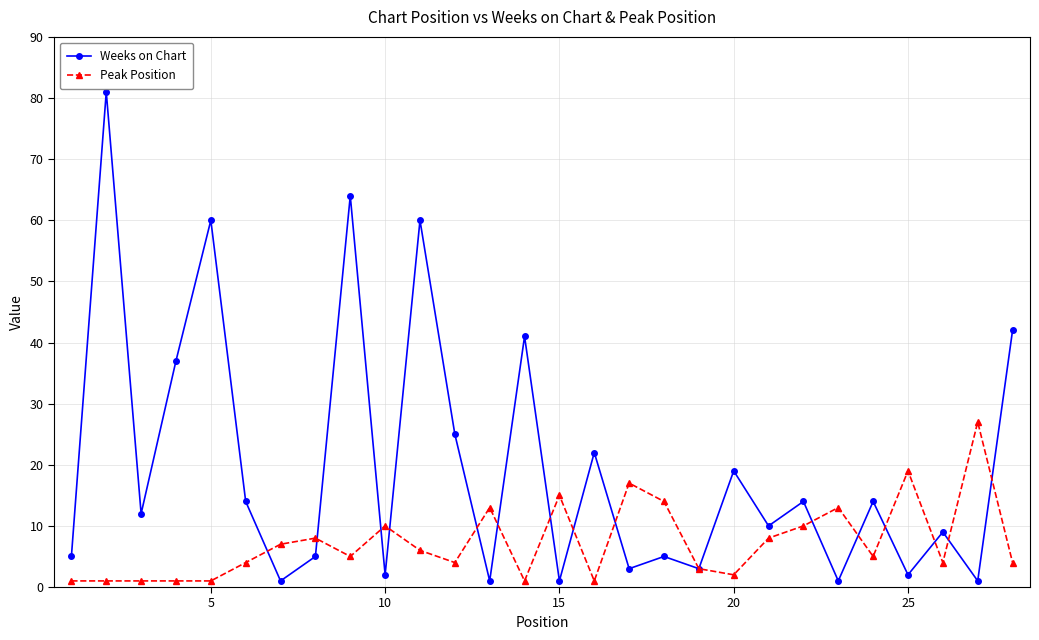

True or false: Weeks on Chart has more than 2 interior local peaks.

True